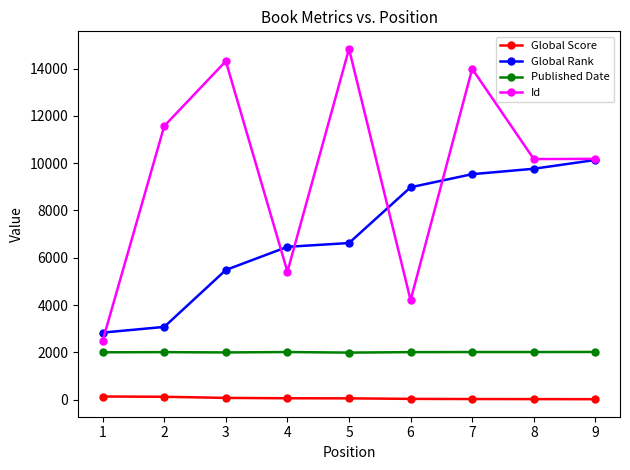

At which category is the sum across all series the highest?

7